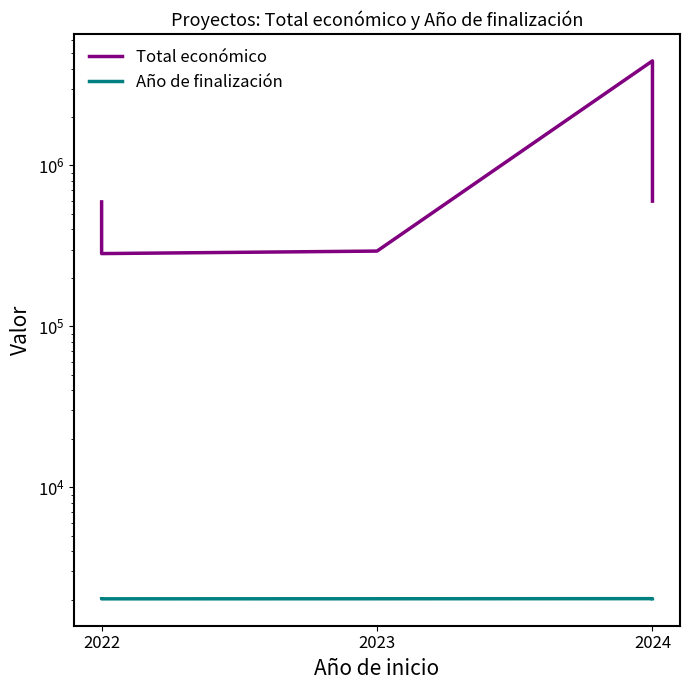

What is the difference between the second highest and minimum values in the Año de finalización series?

4